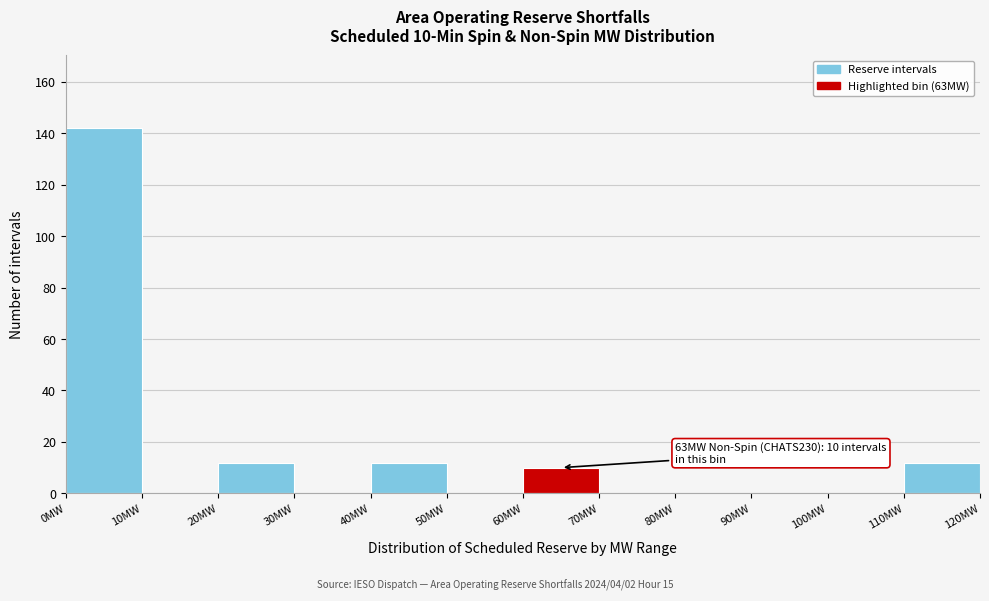

Which range on the x-axis has the tallest bar?

0 to 10